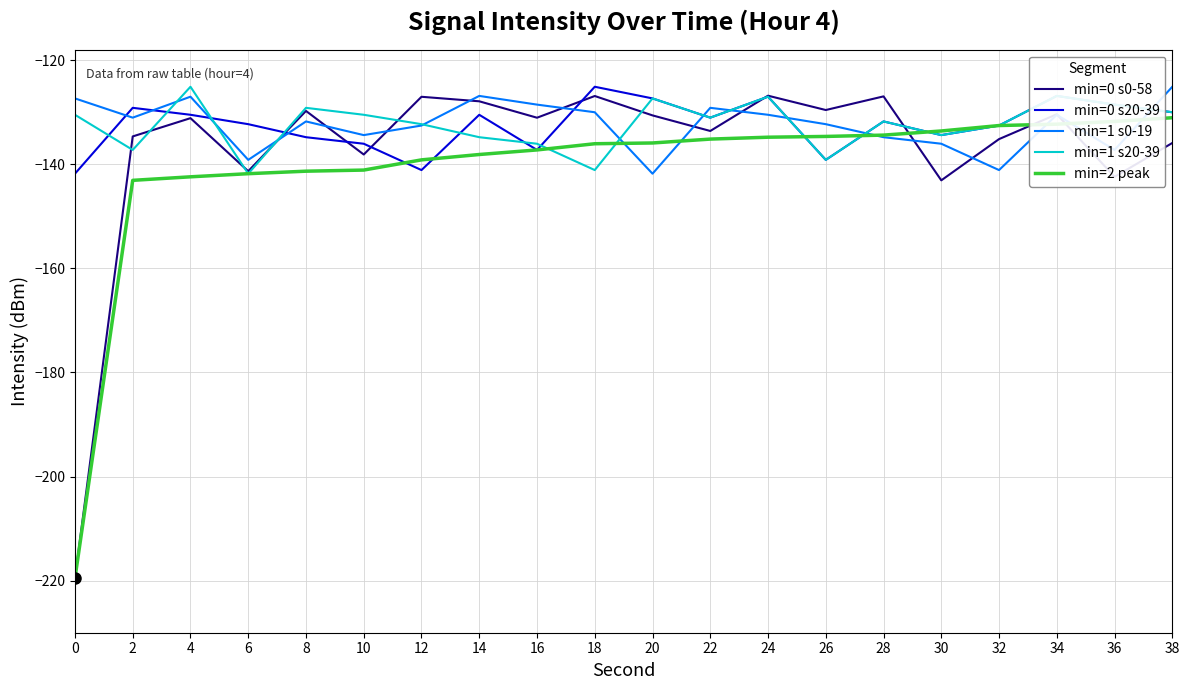

Is the value of min=1 s0-19 at 28 greater than the value of min=0 s0-58 at 20?

No